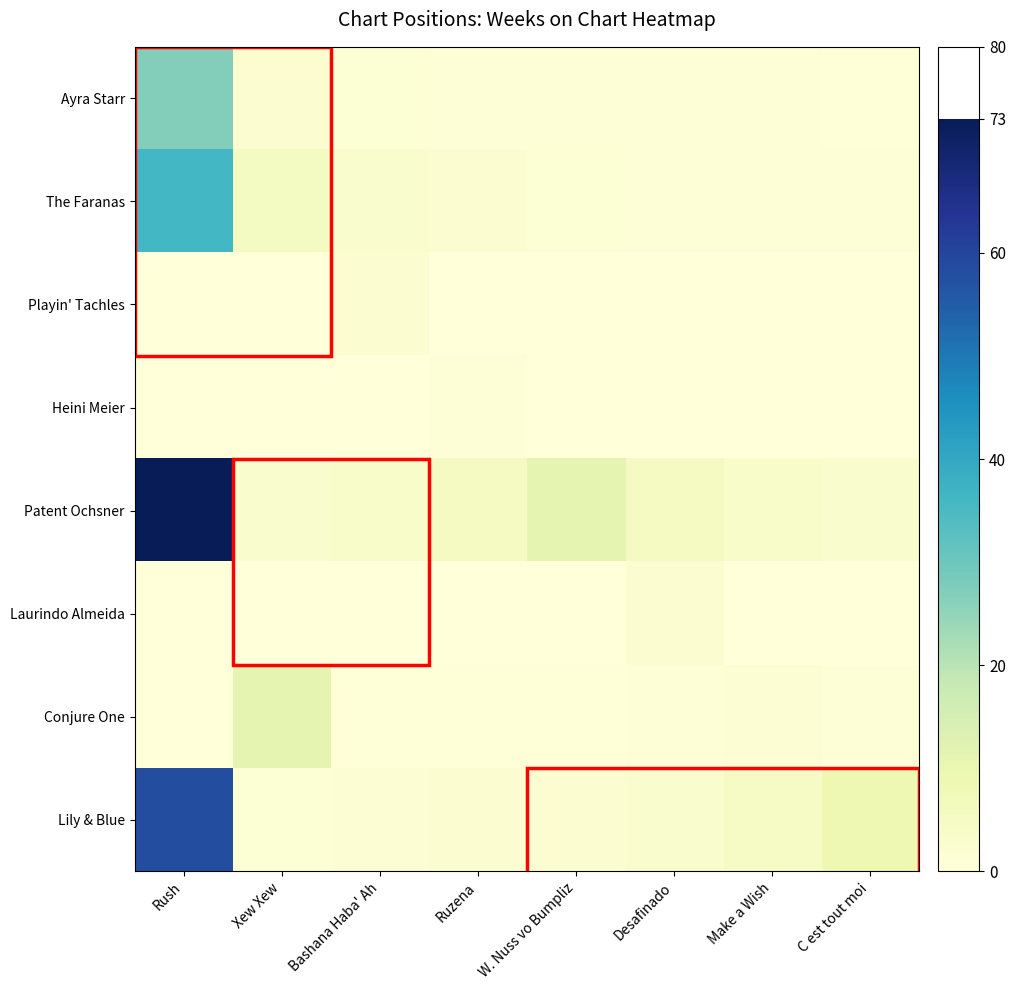

Reading right to left, transcribe all the data shown in this chart.

Ayra Starr: C est tout moi=0.5	Make a Wish=0.6	Desafinado=0.7	W. Nuss vo Bumpliz=0.8	Ruzena=1.0	Bashana Haba' Ah=1.3	Xew Xew=2.0	Rush=27.0
The Faranas: C est tout moi=0.8	Make a Wish=0.9	Desafinado=1.1	W. Nuss vo Bumpliz=1.3	Ruzena=1.8	Bashana Haba' Ah=2.7	Xew Xew=5.4	Rush=36.0
Playin' Tachles: C est tout moi=0.0	Make a Wish=0.1	Desafinado=0.1	W. Nuss vo Bumpliz=0.1	Ruzena=0.1	Bashana Haba' Ah=2.0	Xew Xew=0.1	Rush=0.1
Heini Meier: C est tout moi=0.0	Make a Wish=0.0	Desafinado=0.0	W. Nuss vo Bumpliz=0.1	Ruzena=1.0	Bashana Haba' Ah=0.1	Xew Xew=0.0	Rush=0.0
Patent Ochsner: C est tout moi=2.7	Make a Wish=3.6	Desafinado=5.5	W. Nuss vo Bumpliz=10.9	Ruzena=5.5	Bashana Haba' Ah=3.6	Xew Xew=2.7	Rush=73.0
Laurindo Almeida: C est tout moi=0.1	Make a Wish=0.1	Desafinado=2.0	W. Nuss vo Bumpliz=0.1	Ruzena=0.1	Bashana Haba' Ah=0.1	Xew Xew=0.1	Rush=0.0
Conjure One: C est tout moi=0.8	Make a Wish=1.6	Desafinado=0.8	W. Nuss vo Bumpliz=0.5	Ruzena=0.4	Bashana Haba' Ah=0.3	Xew Xew=11.0	Rush=0.2
Lily & Blue: C est tout moi=8.7	Make a Wish=4.3	Desafinado=2.9	W. Nuss vo Bumpliz=2.2	Ruzena=1.7	Bashana Haba' Ah=1.4	Xew Xew=1.2	Rush=58.0